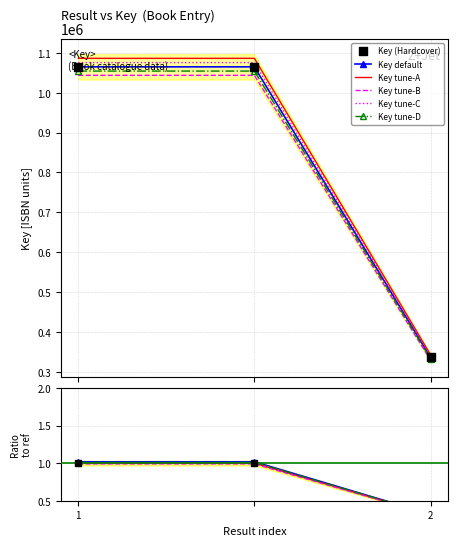

What is the change in value from 1 to 2?

-728307